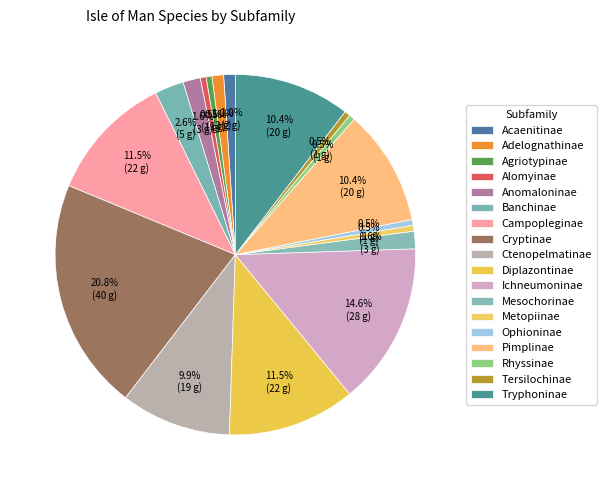

The Anomaloninae slice represents 2% of the pie. True or false?

True